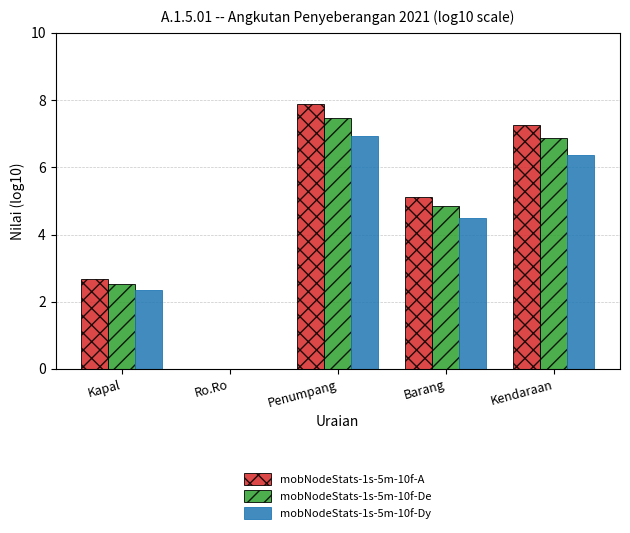

At which label does mobNodeStats-1s-5m-10f-A first exceed 5?

Penumpang